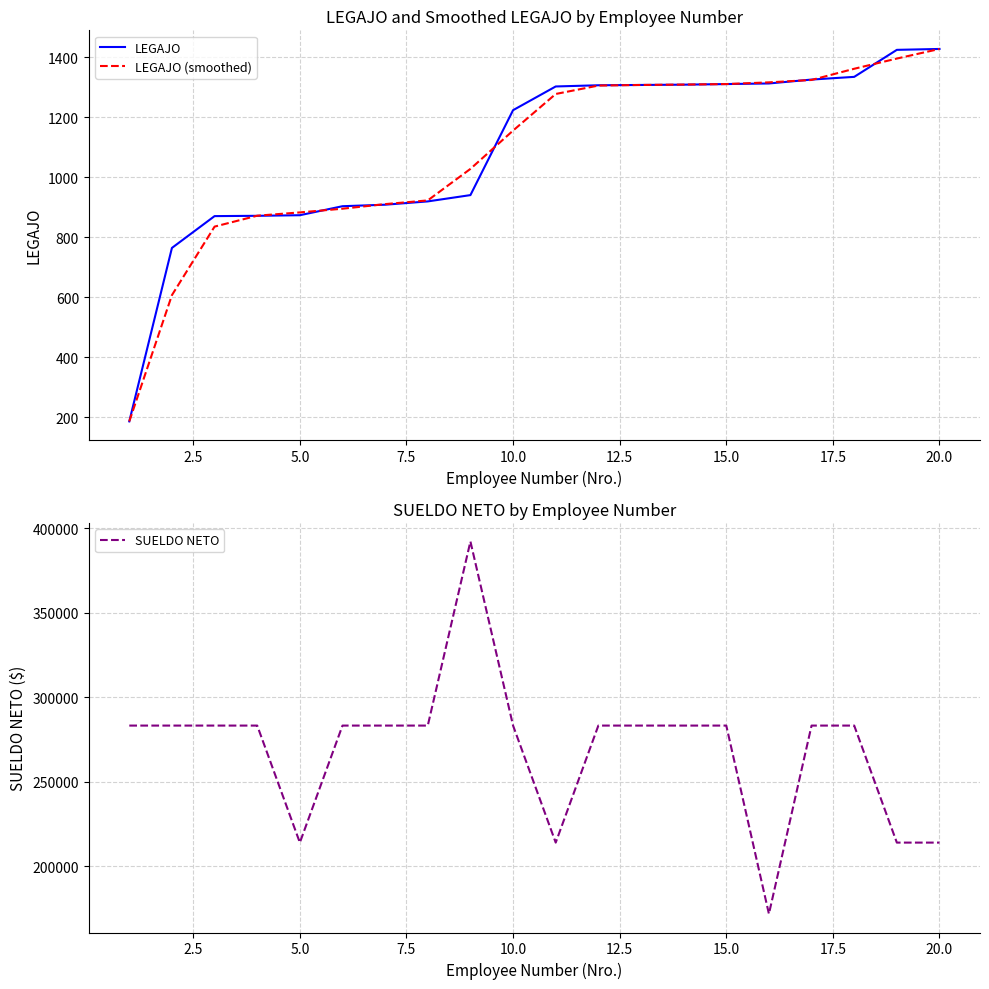

Reading left to right, list all the values displayed in this chart.

LEGAJO: 186.0	764.0	870.0	871.0	873.0	903.0	908.0	919.0	940.0	1223.0	1302.0	1306.0	1307.0	1308.0	1310.0	1312.0	1325.0	1334.0	1424.0	1427.0
LEGAJO (smoothed): 186.0	606.7	835.0	871.3	882.3	894.7	910.0	922.3	1027.3	1155.0	1277.0	1305.0	1307.0	1308.3	1310.0	1315.7	1323.7	1361.0	1395.0	1427.0
SUELDO NETO: 283227.9	283227.9	283227.9	283227.9	213994.4	283227.9	283227.9	283227.9	392161.7	283227.9	213994.4	283227.9	283227.9	283227.9	283227.9	171824.9	283227.9	283227.9	213994.4	213994.4